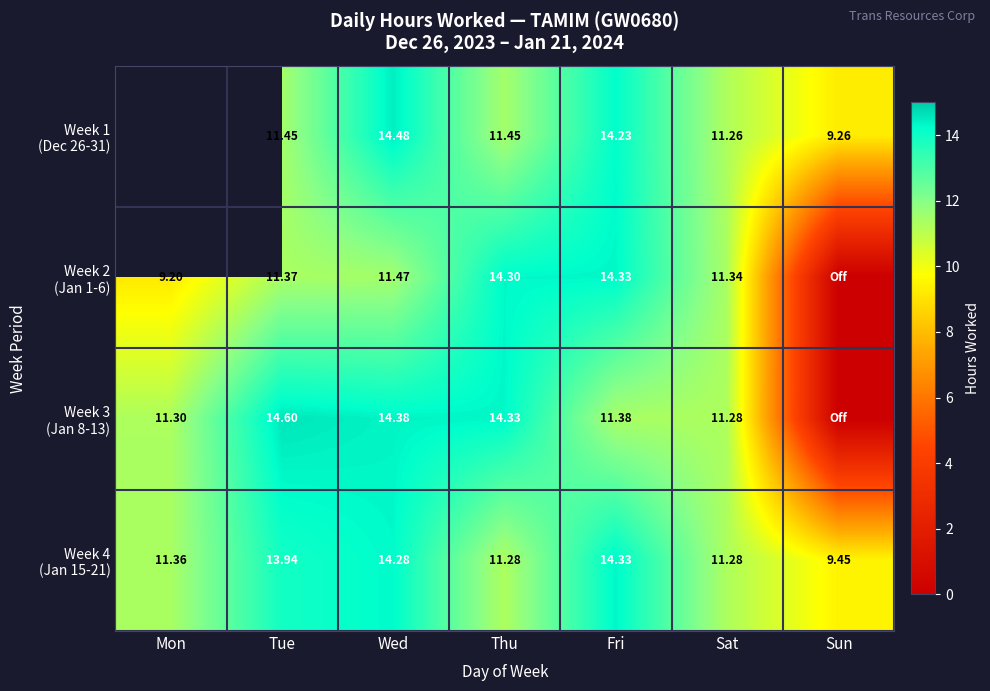

Which series has the largest total across all categories?

Week 4 (Jan 15-21)